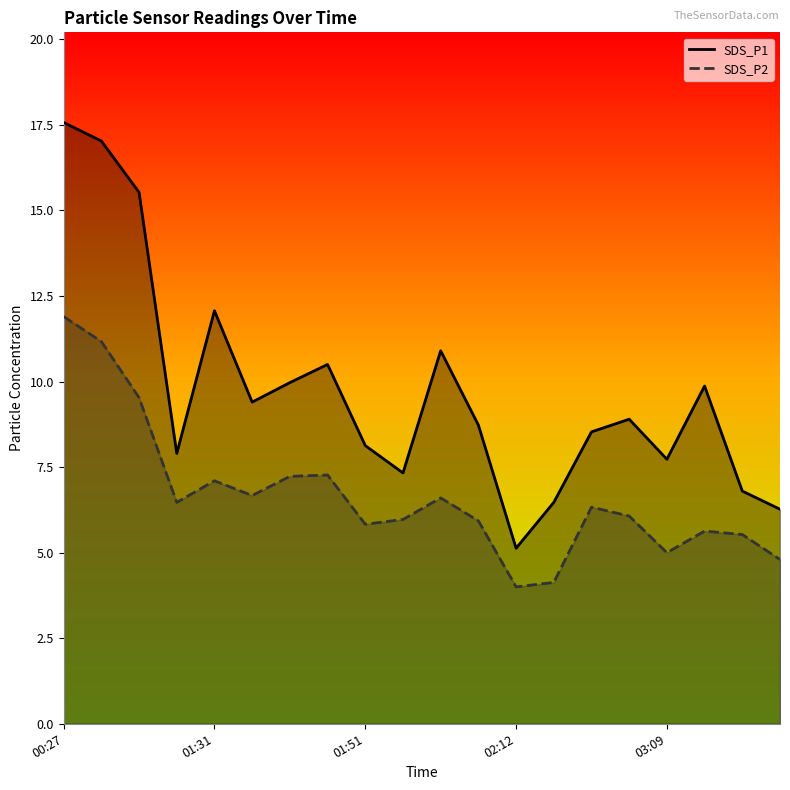

At how many categories does at least one series exceed 9?

9